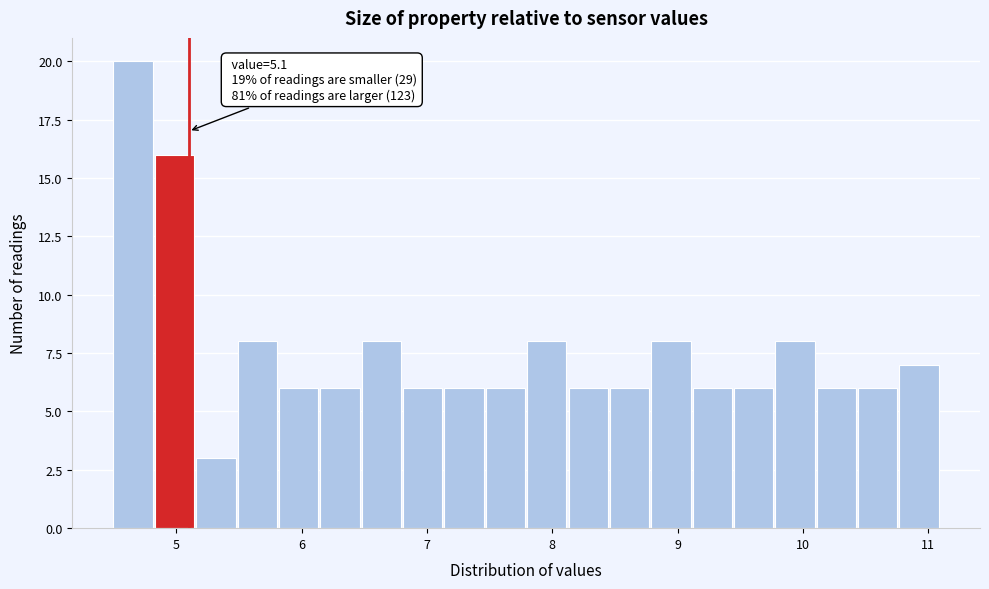

Around what value on the x-axis is the tallest bar? Give the approximate position of its centre, as read against the axis.

4.7